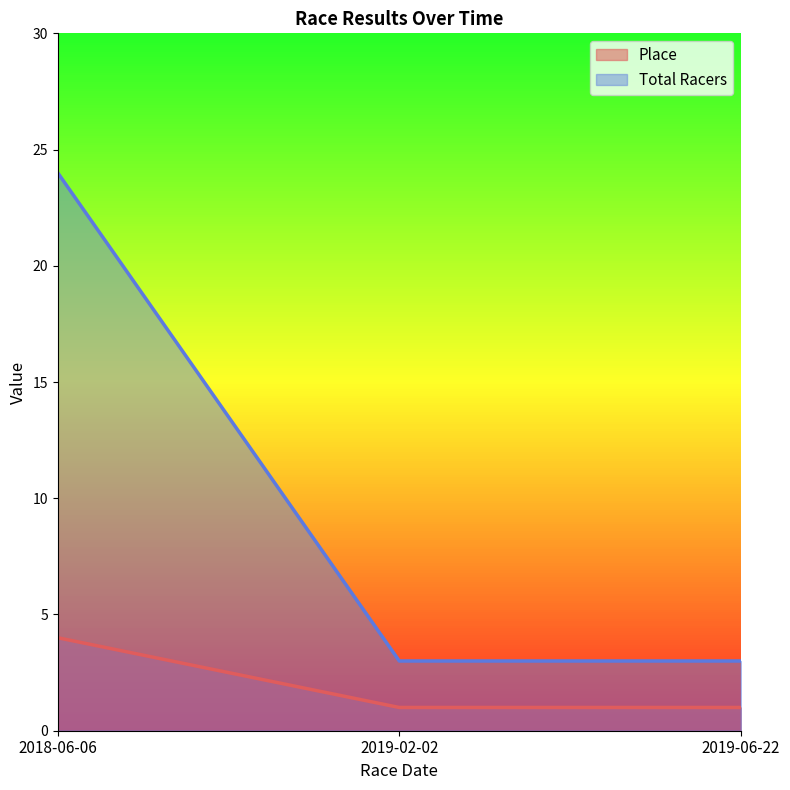

What is the value of the Place point at the 3rd from the left?

1